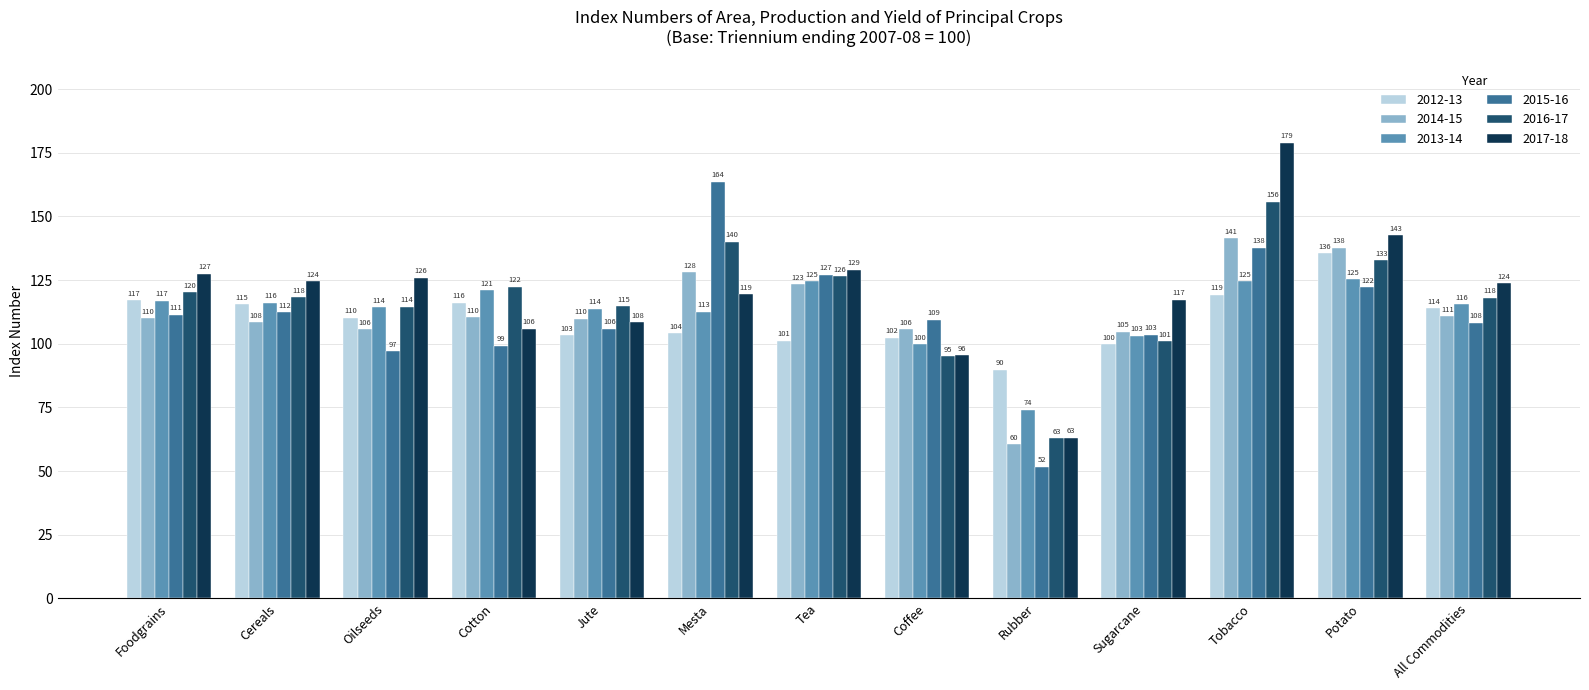

What position from the right is Cereals?

12